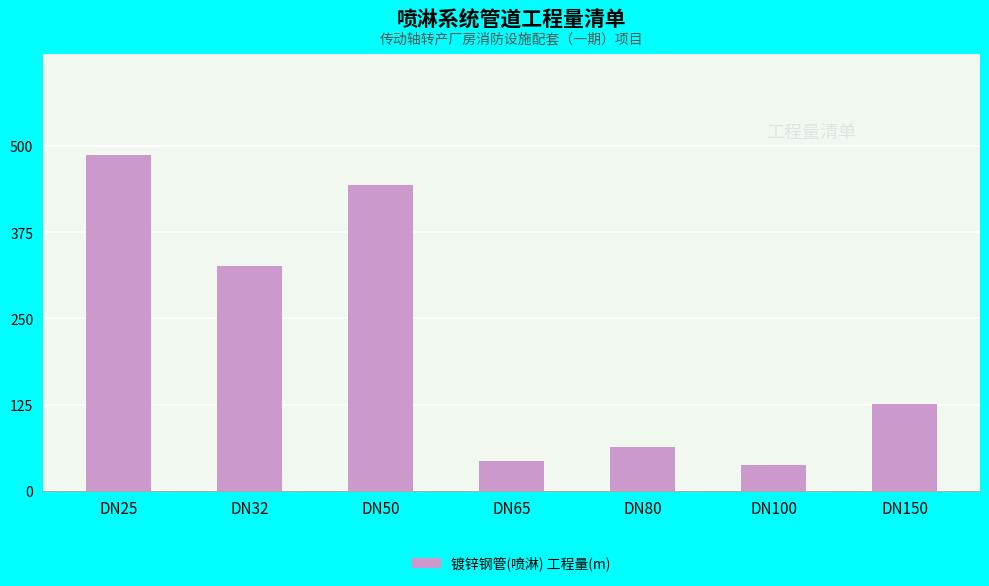

What is the maximum value shown in the chart?

487.5